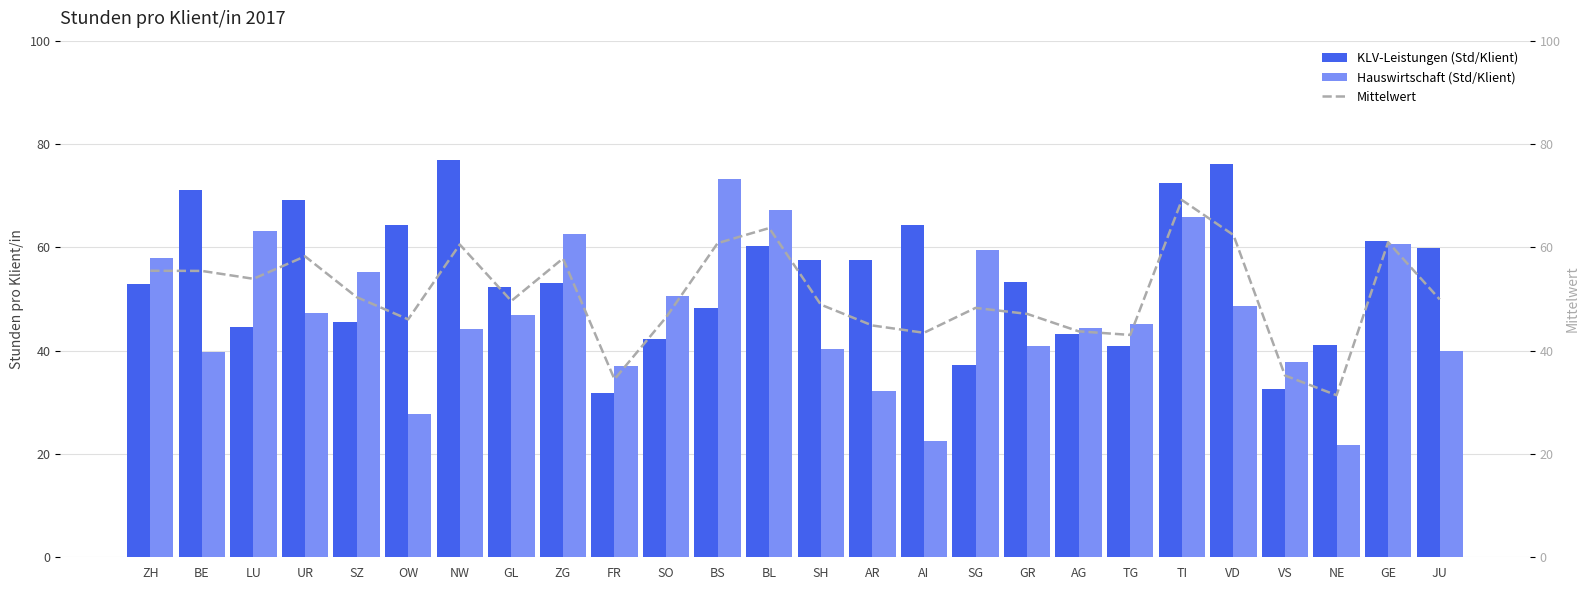

What are all the series names shown in the legend?

KLV-Leistungen (Std/Klient), Hauswirtschaft (Std/Klient), Mittelwert